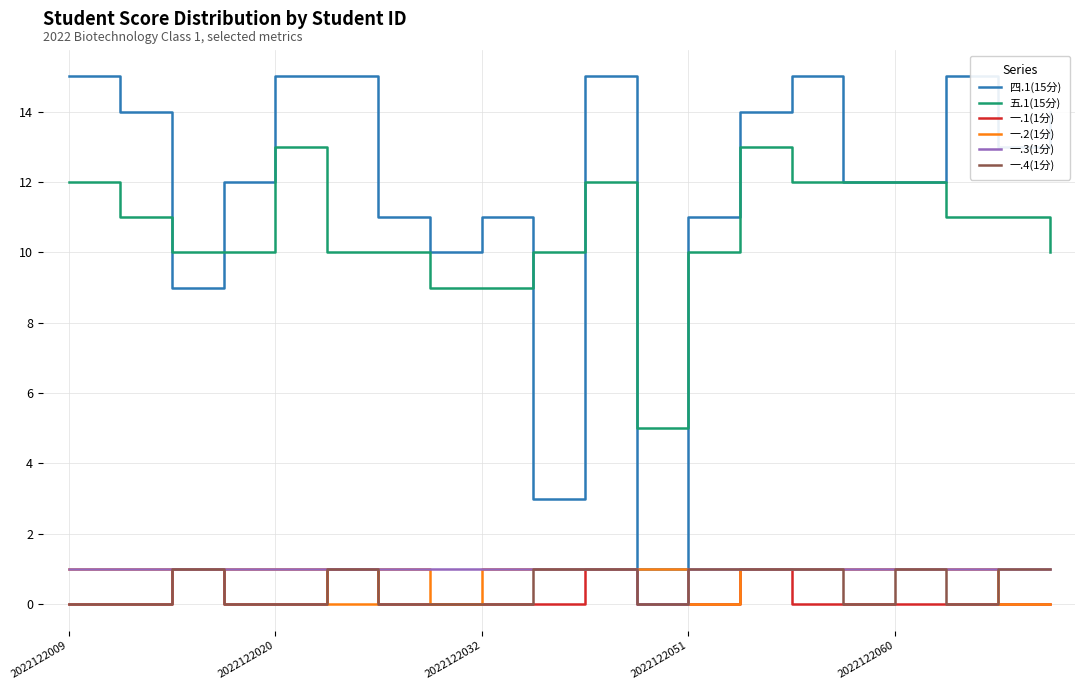

True or false: 一.4(1分) and 四.1(15分) intersect in this chart.

False